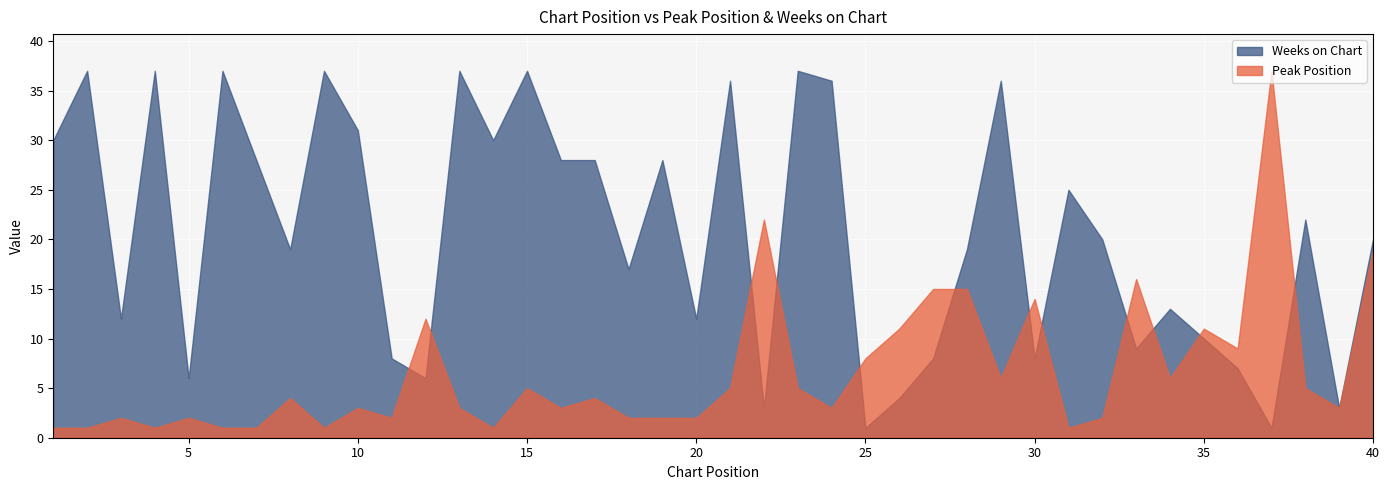

At which label does Peak Position first exceed 4?

12